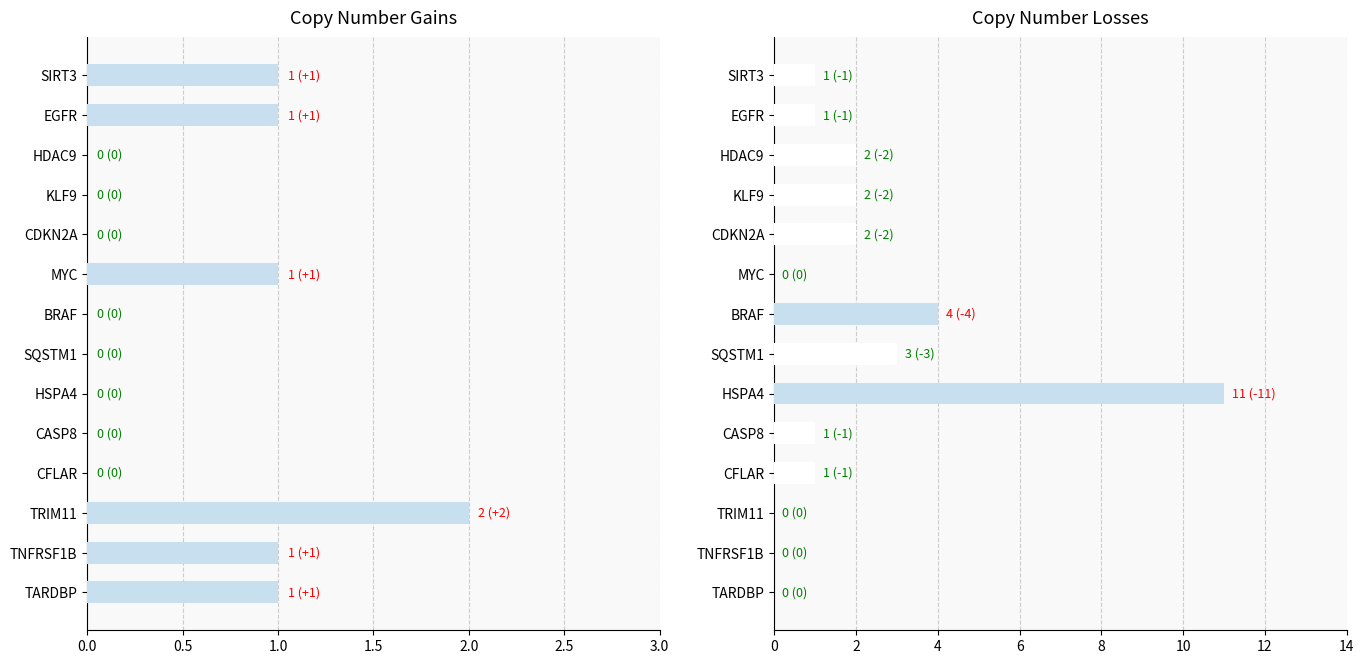

How many values in the Losses series are below 1?

4